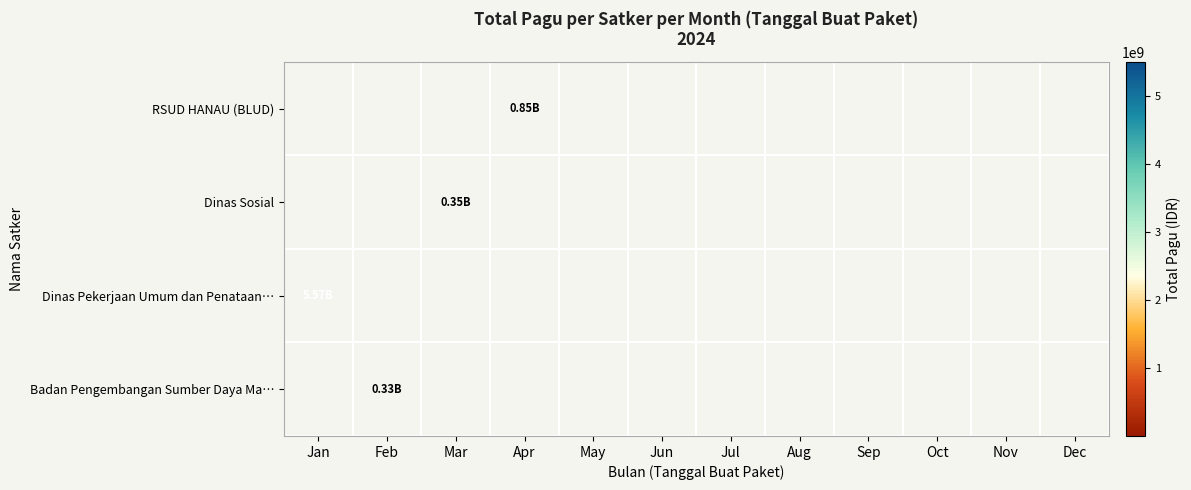

Which label corresponds to the largest value in the chart?

Jan